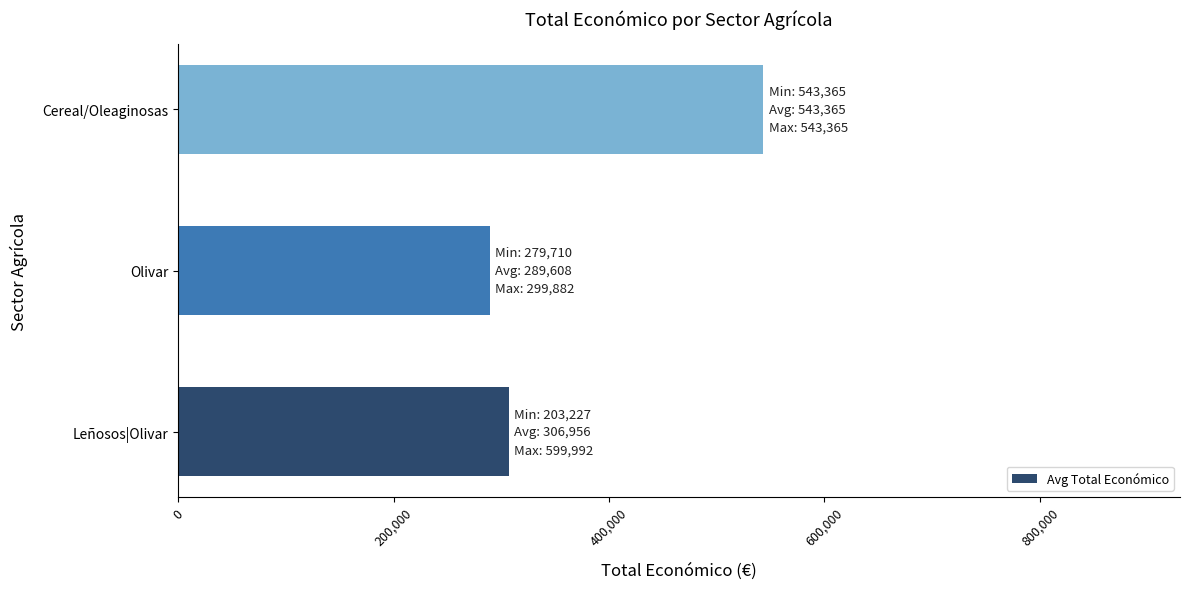

What is the change in value from Olivar to Cereal/Oleaginosas?

+253757.3